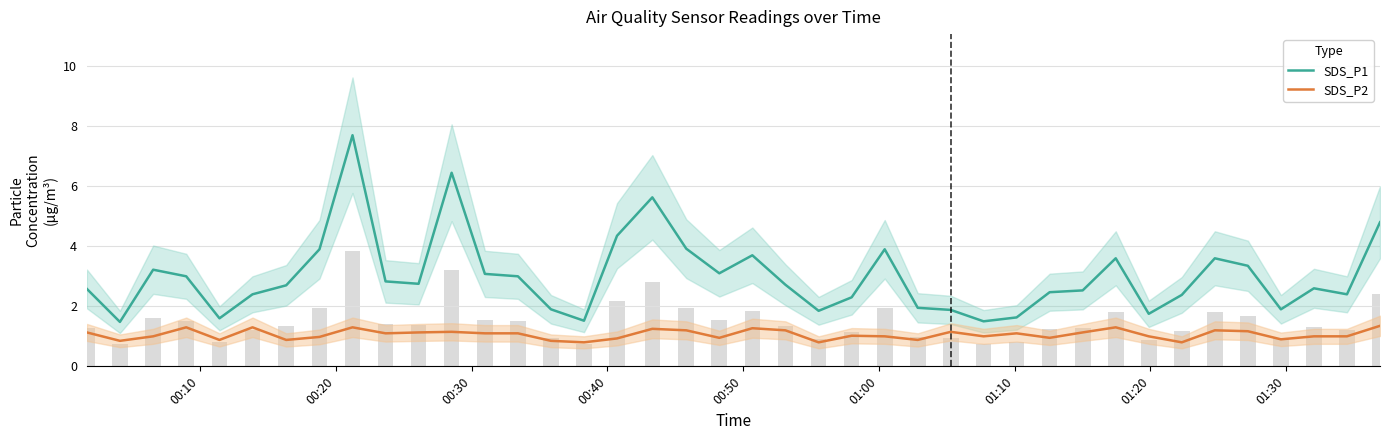

What is the sum of all SDS_P1 values?

119.9